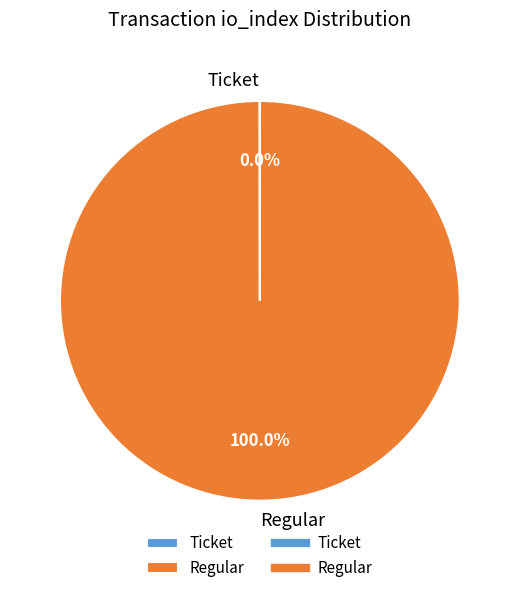

Does Regular account for over 50% of the chart?

Yes